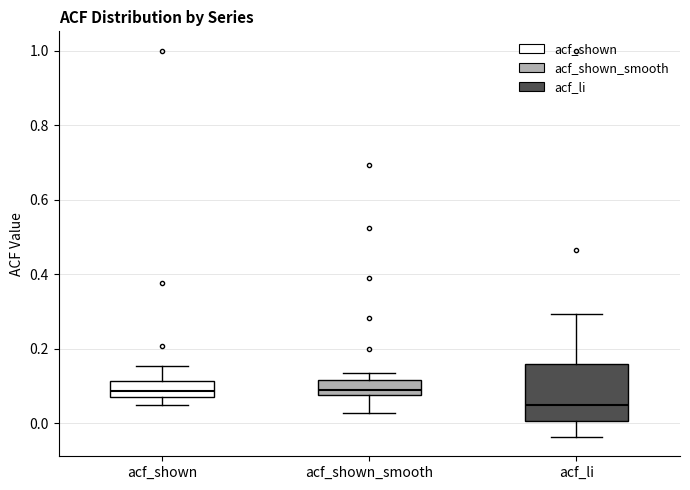

Reading left to right, transcribe this box plot: for each box, give where its median line is, the range the box spans, and where its two whiskers end, as read against the y-axis. The values are not printed on the chart, so give them approximately, as read against the axis.

acf_shown: median 0.08 (inside the box), box 0.08 to 0.12, whiskers 0.06 to 0.16
acf_shown_smooth: median 0.10, box 0.08 to 0.12, whiskers 0.02 to 0.14
acf_li: median 0.04, box 0.00 to 0.16, whiskers -0.04 to 0.30